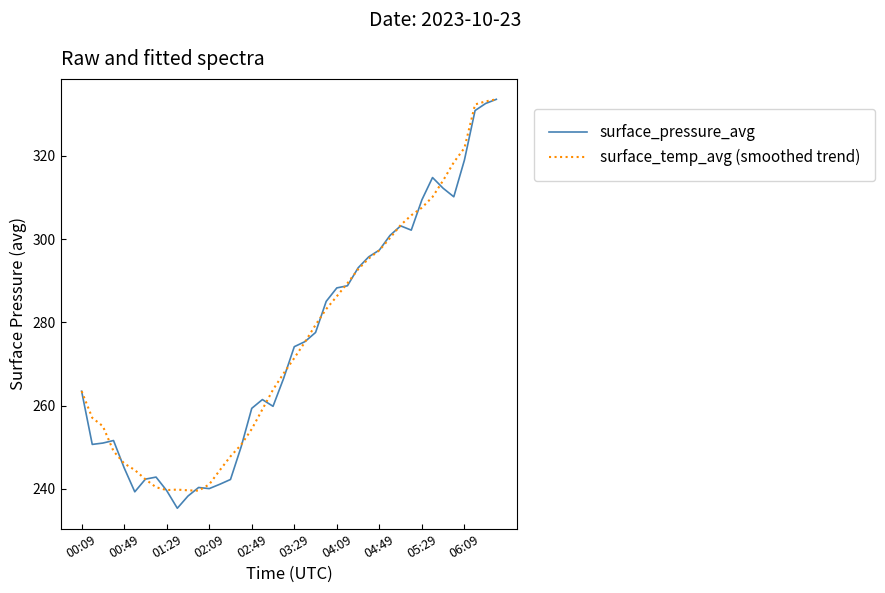

What is the smallest value displayed?

235.3